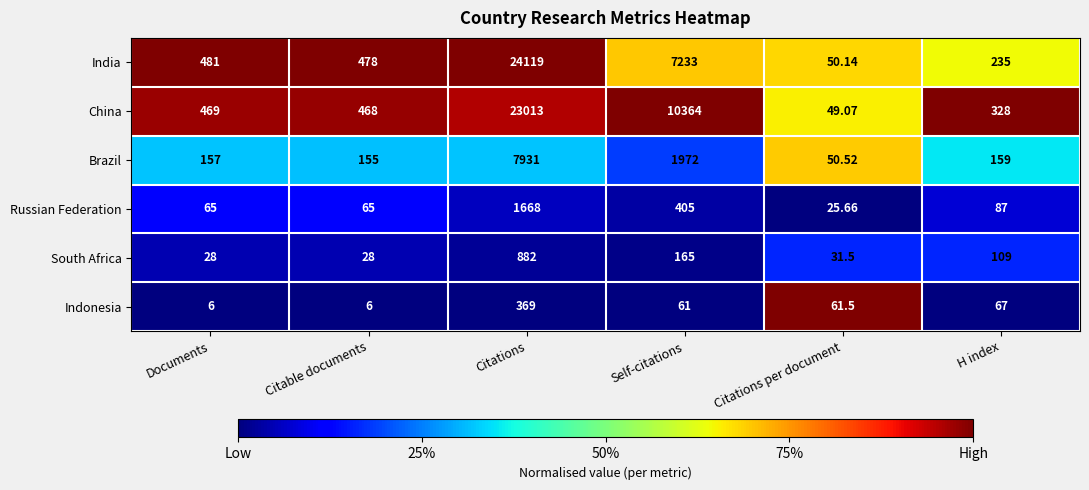

At which category does the chart reach its peak across all series?

Citations